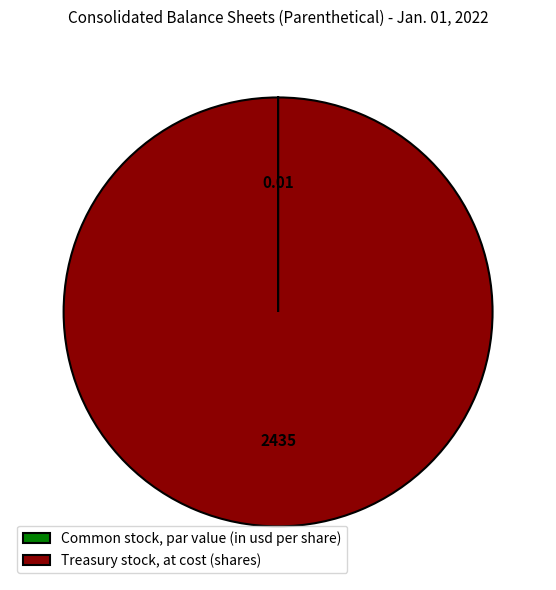

Which slice is the largest?

Treasury stock, at cost (shares)